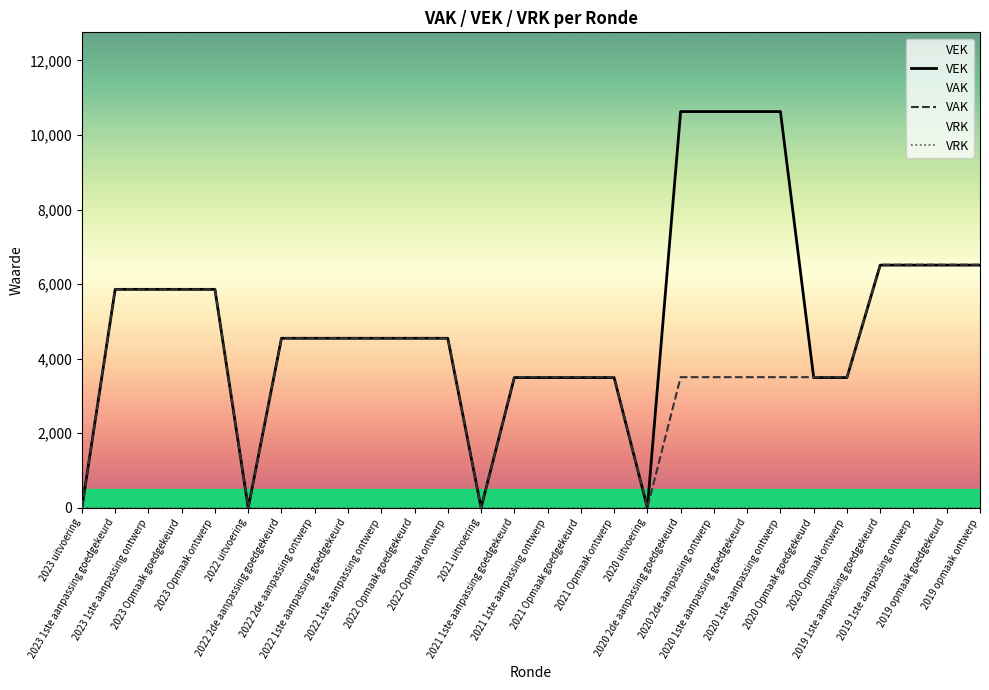

What is the total value across all series at 2022 2de aanpassing goedgekeurd?

9094